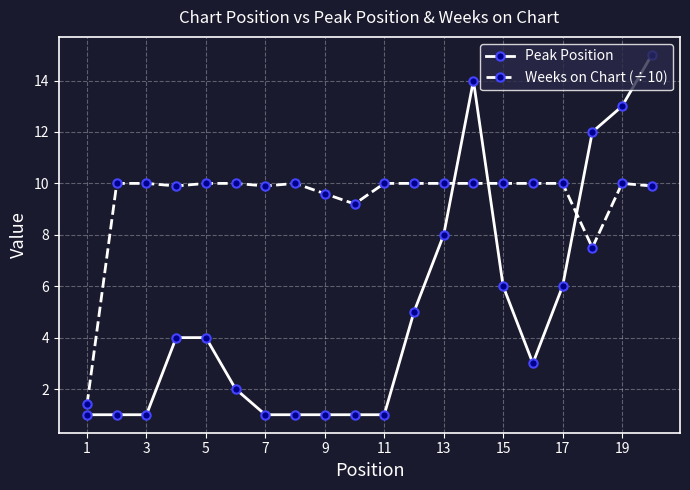

True or false: Weeks on Chart (÷10) has more than 1 interior local peaks.

True